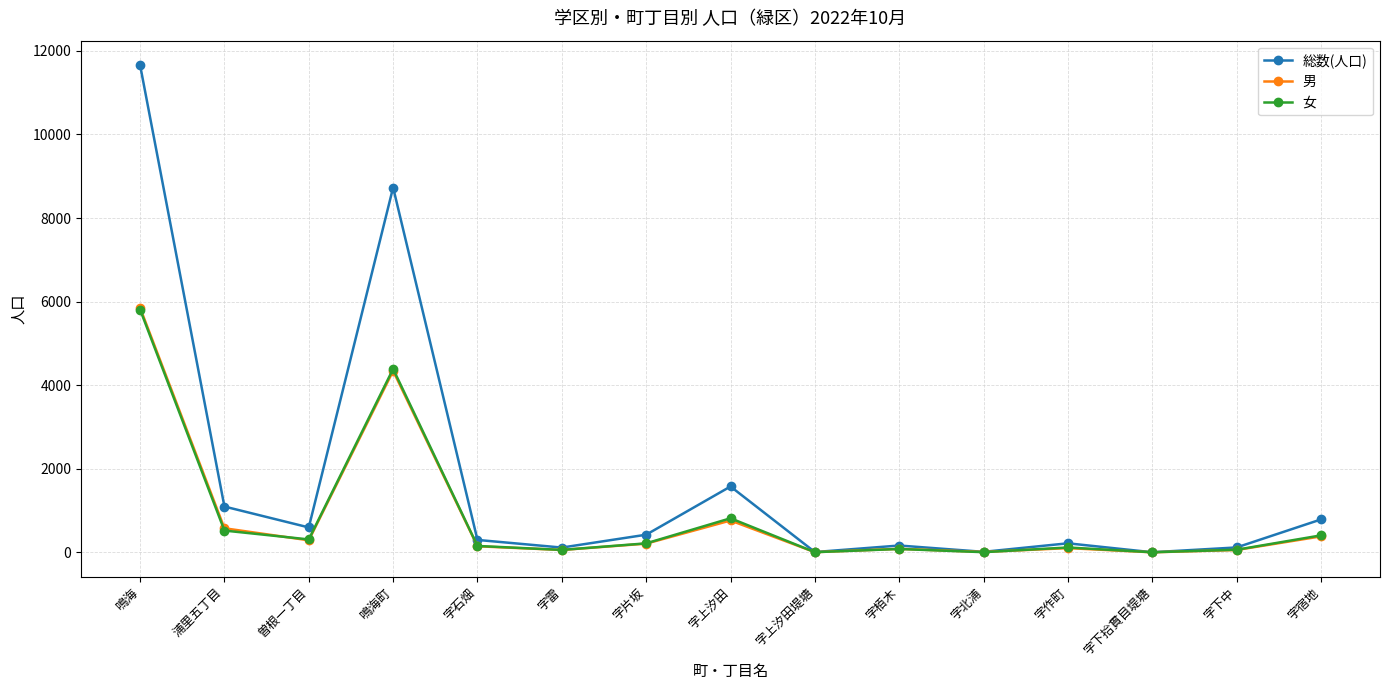

At which label is 女 closest to 2905?

鳴海町